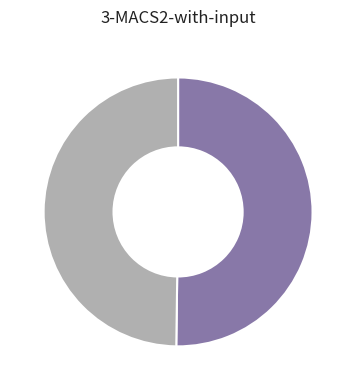

How many slices are in this pie chart?

2